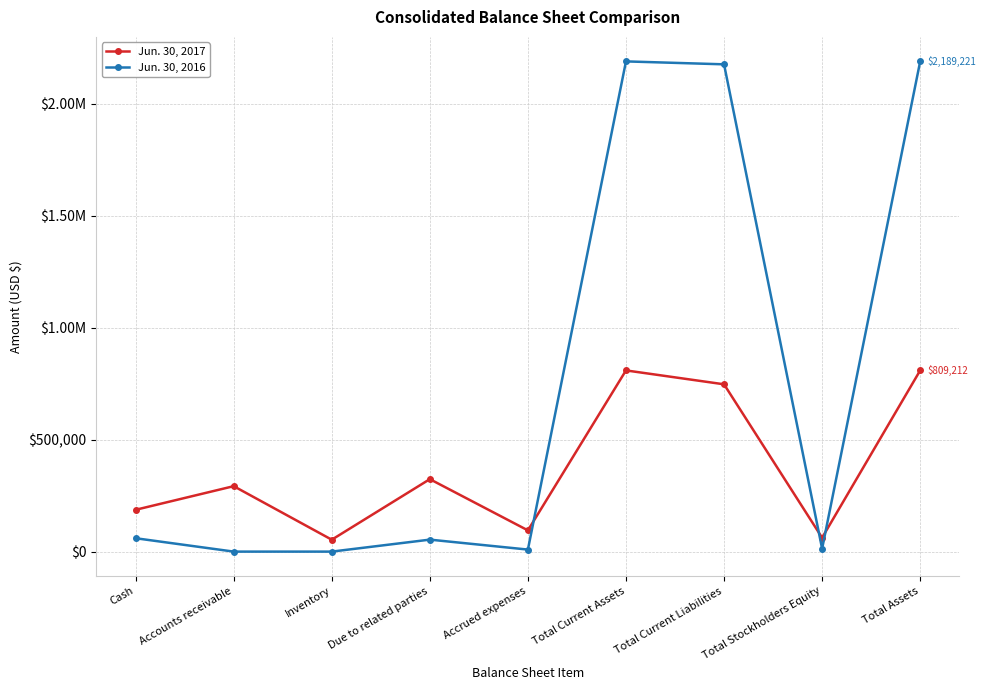

Rank the series at Cash from highest to lowest value.

Jun. 30, 2017, Jun. 30, 2016